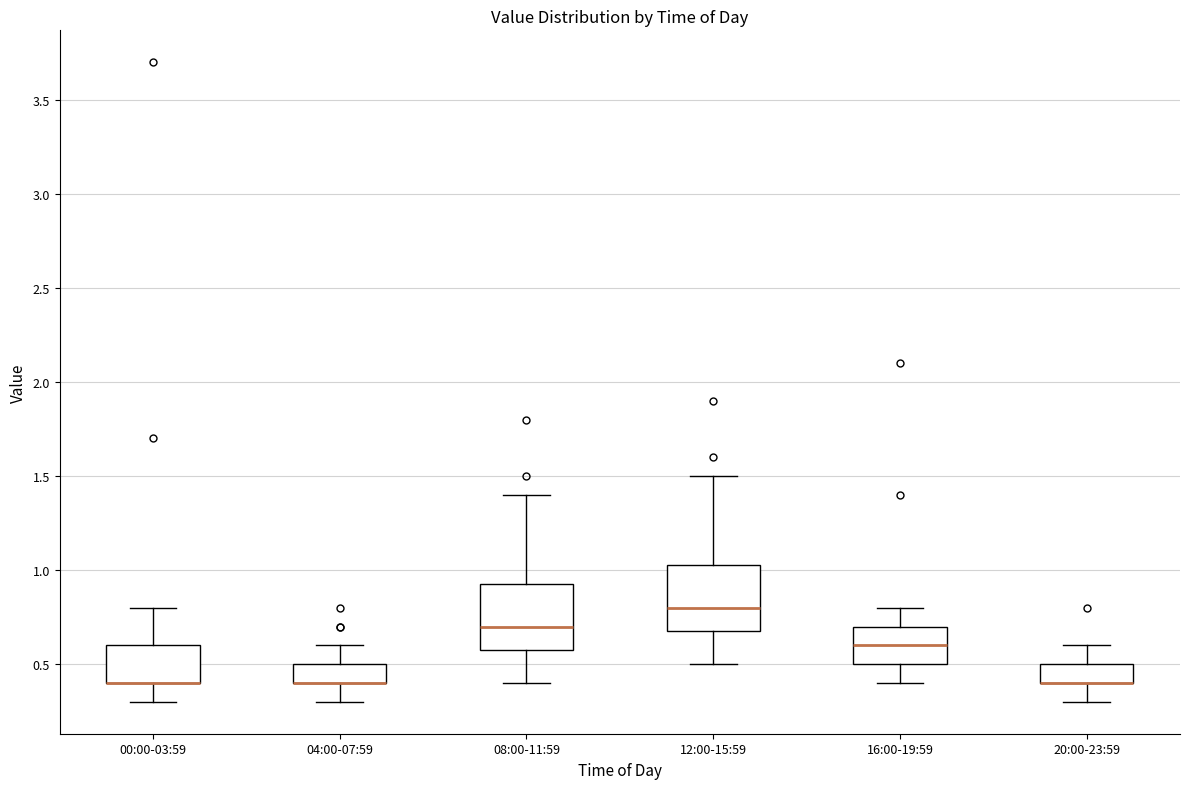

Where does the upper whisker of the box for 04:00-07:59 end on the y-axis? The values are not printed on the chart, so give them approximately, as read against the axis.

0.60